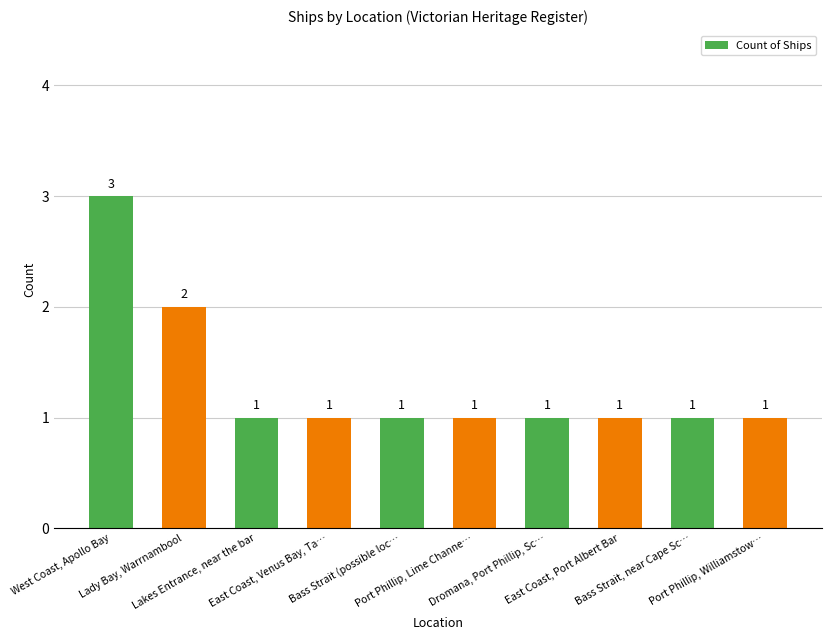

Reading left to right, what are all the values shown in this chart?

West Coast, Apollo Bay=3	Lady Bay, Warrnambool=2	Lakes Entrance, near the bar=1	East Coast, Venus Bay, Ta…=1	Bass Strait (possible loc…=1	Port Phillip, Lime Channe…=1	Dromana, Port Phillip, Sc…=1	East Coast, Port Albert Bar=1	Bass Strait, near Cape Sc…=1	Port Phillip, Williamstow…=1